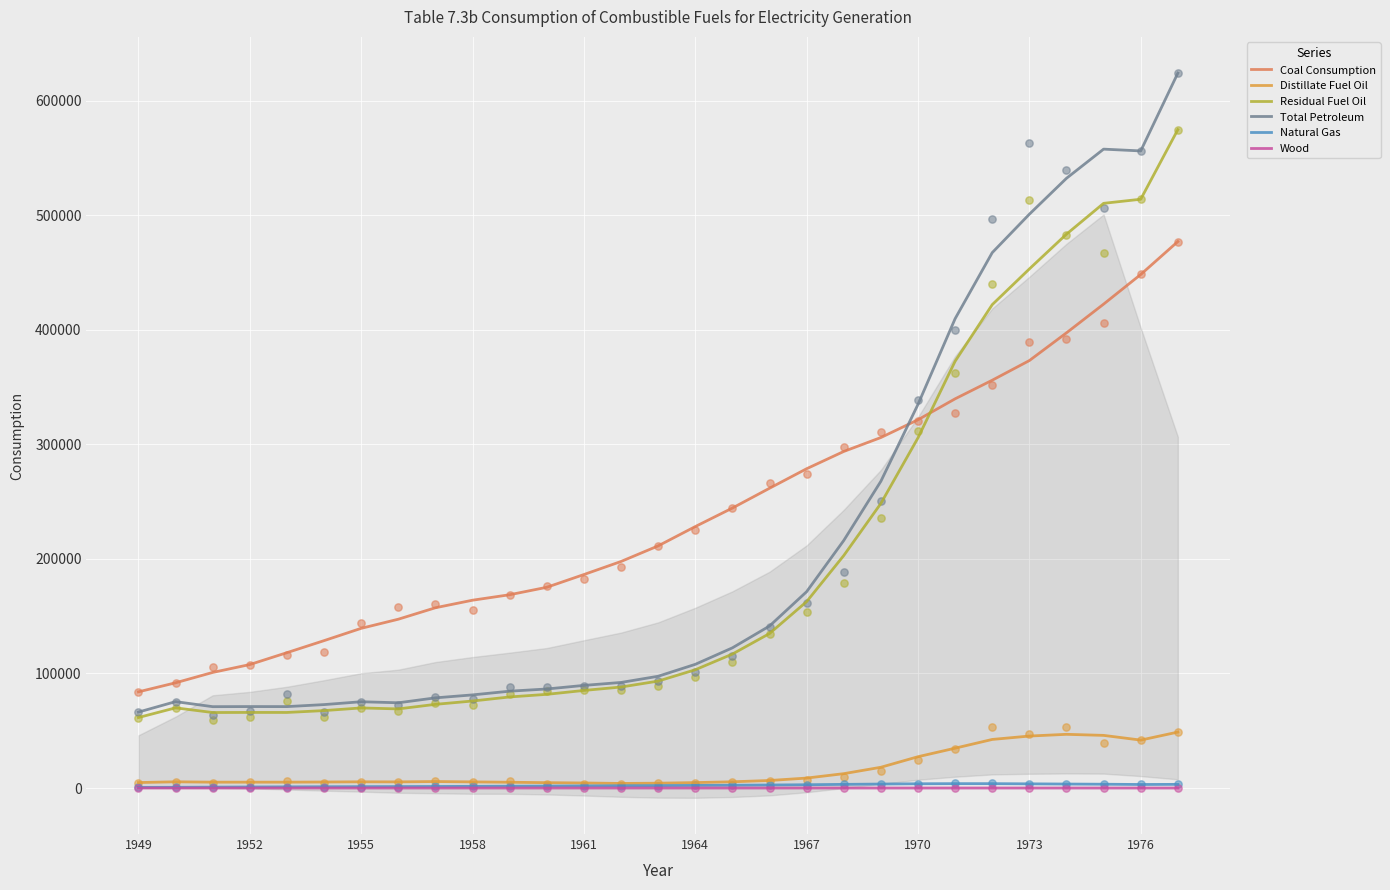

Is the value of Coal Consumption at 1949 greater than the value of Natural Gas at 1976?

Yes